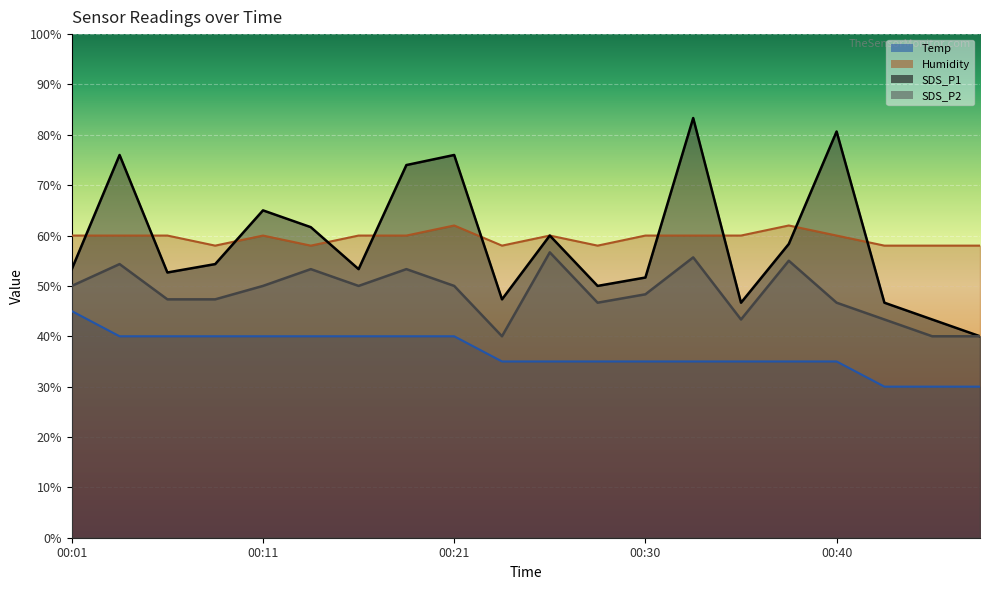

How many times do Humidity and SDS_P1 cross each other?

10